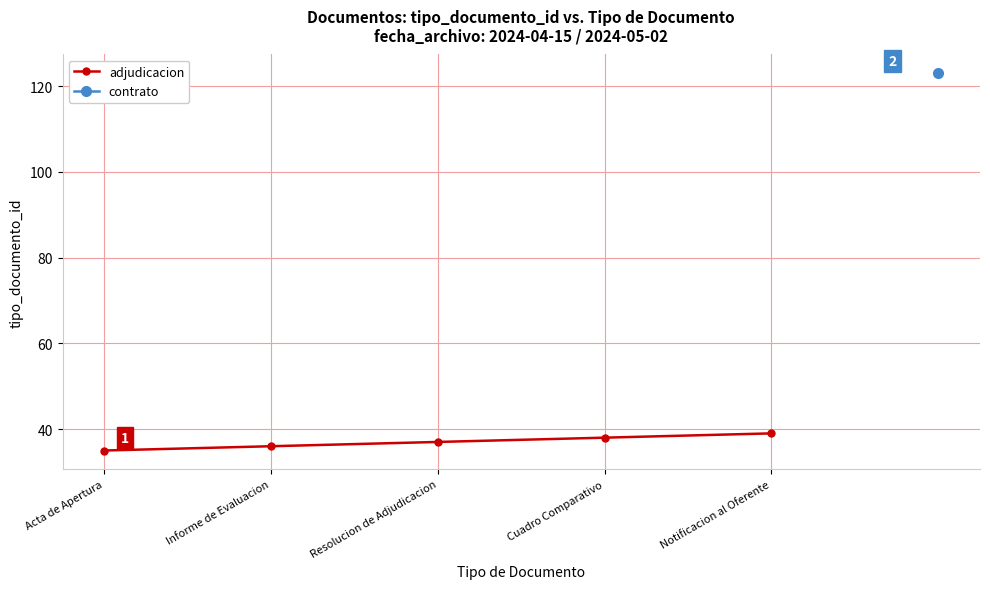

Rank the categories by value from highest to lowest.

Notificacion al Oferente, Cuadro Comparativo, Resolucion de Adjudicacion, Informe de Evaluacion, Acta de Apertura